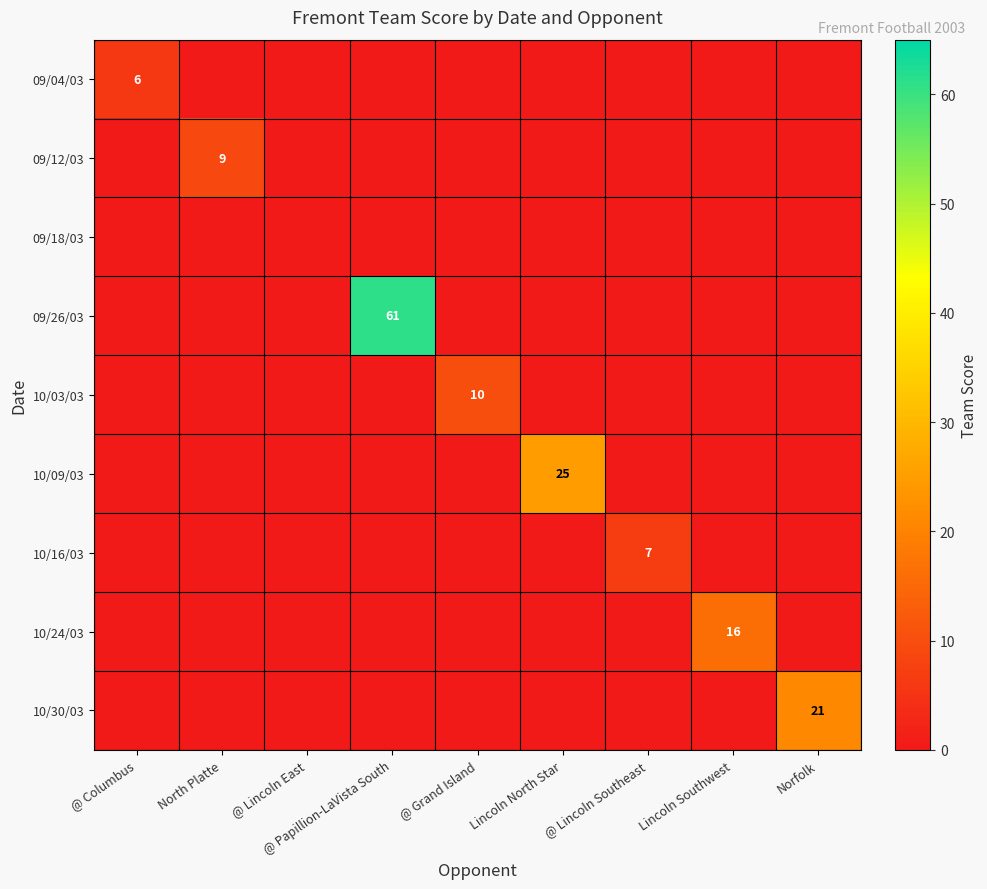

The value of 10/09/03 at Lincoln North Star is 34. True or false?

False